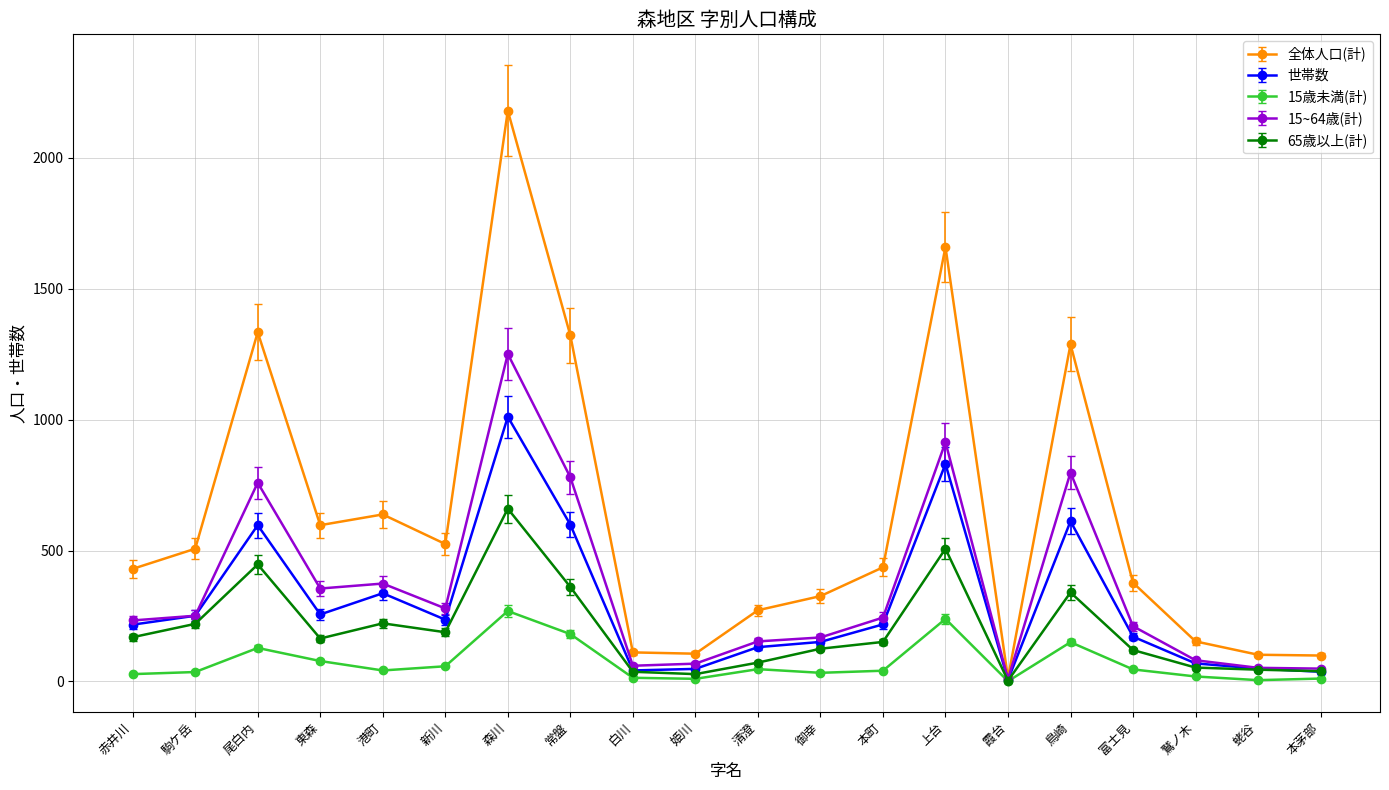

Rank the series by their maximum value, from lowest to highest.

15歳未満(計), 65歳以上(計), 世帯数, 15~64歳(計), 全体人口(計)